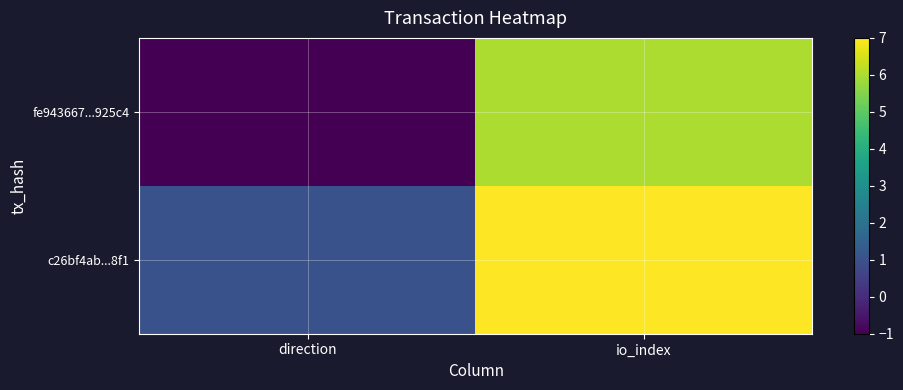

How many series are shown in this chart?

2